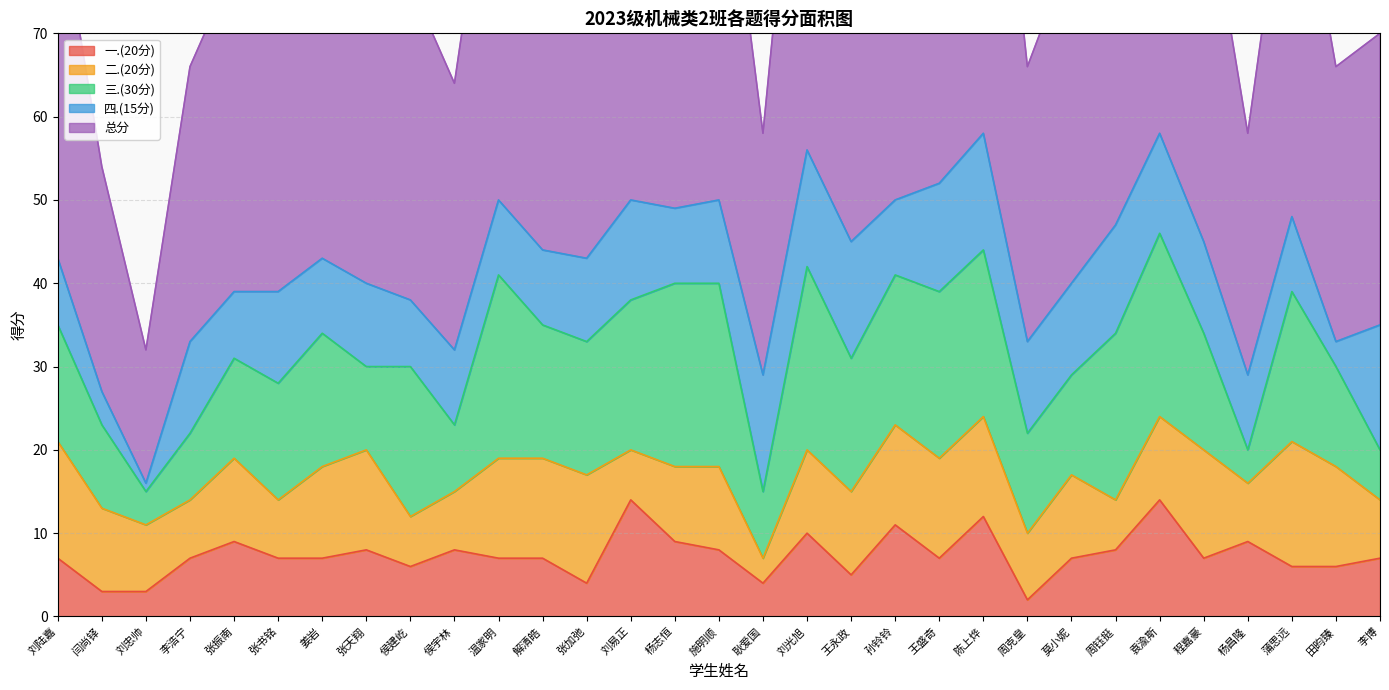

Reading left to right, transcribe all the data shown in this chart.

一.(20分): 7	3	3	7	9	7	7	8	6	8	7	7	4	14	9	8	4	10	5	11	7	12	2	7	8	14	7	9	6	6	7
二.(20分): 14	10	8	7	10	7	11	12	6	7	12	12	13	6	9	10	3	10	10	12	12	12	8	10	6	10	13	7	15	12	7
三.(30分): 14	10	4	8	12	14	16	10	18	8	22	16	16	18	22	22	8	22	16	18	20	20	12	12	20	22	14	4	18	12	6
四.(15分): 8	4	1	11	8	11	9	10	8	9	9	9	10	12	9	10	14	14	14	9	13	14	11	11	13	12	11	9	9	3	15
总分: 43	27	16	33	39	39	43	40	38	32	50	44	43	50	49	50	29	56	45	50	52	58	33	40	47	58	45	29	48	33	35